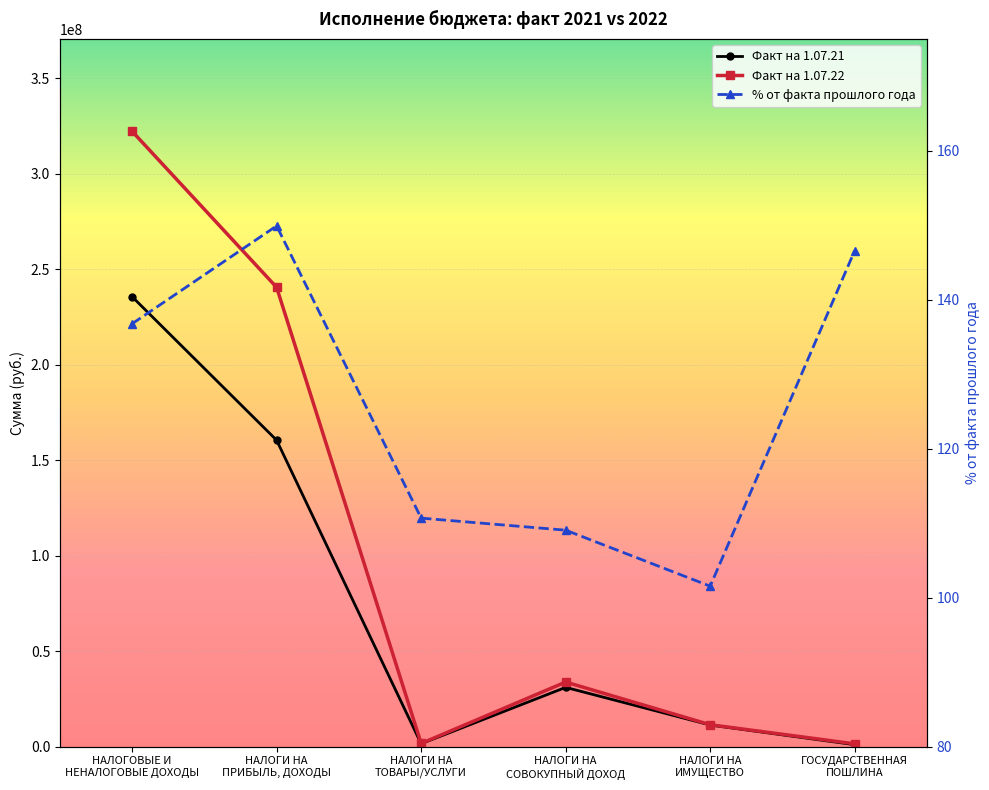

What is the difference between the second highest and second lowest values in the % от факта прошлого года series?

37.5